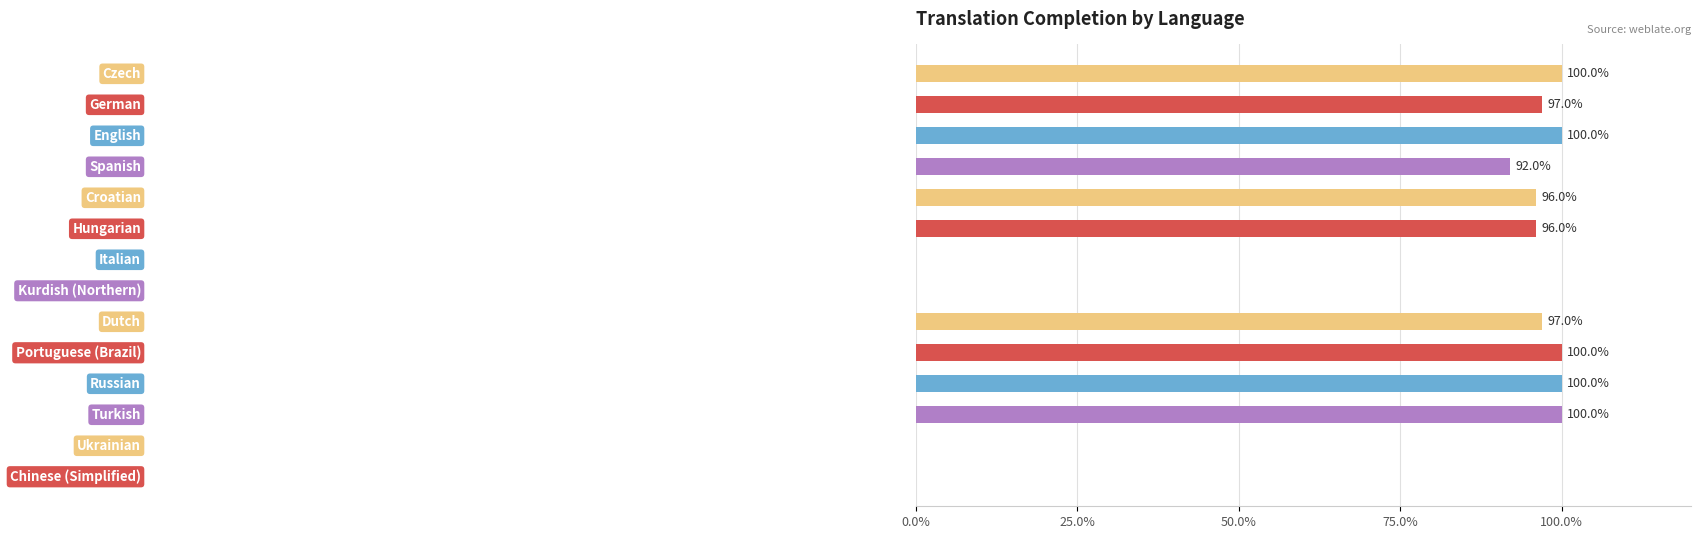

What is the greatest value displayed?

100